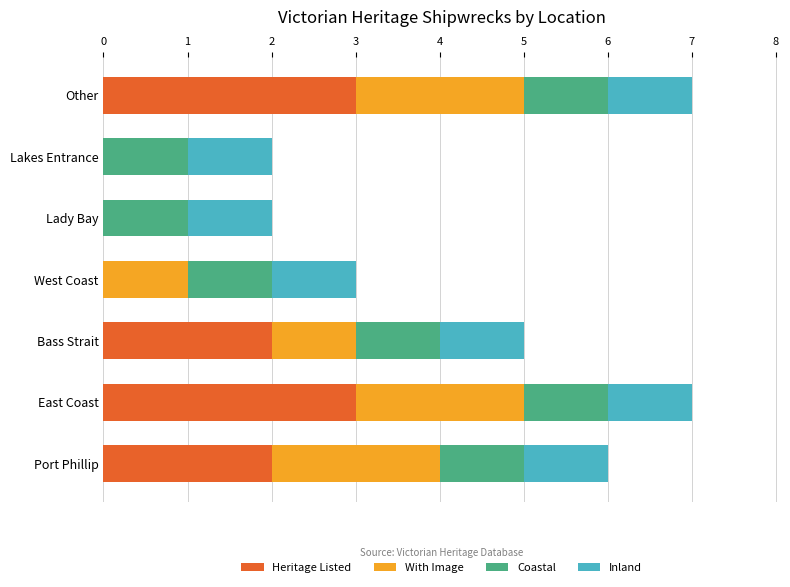

List the labels in order of Inland value, largest first.

0, 1, 2, 3, 4, 5, 6